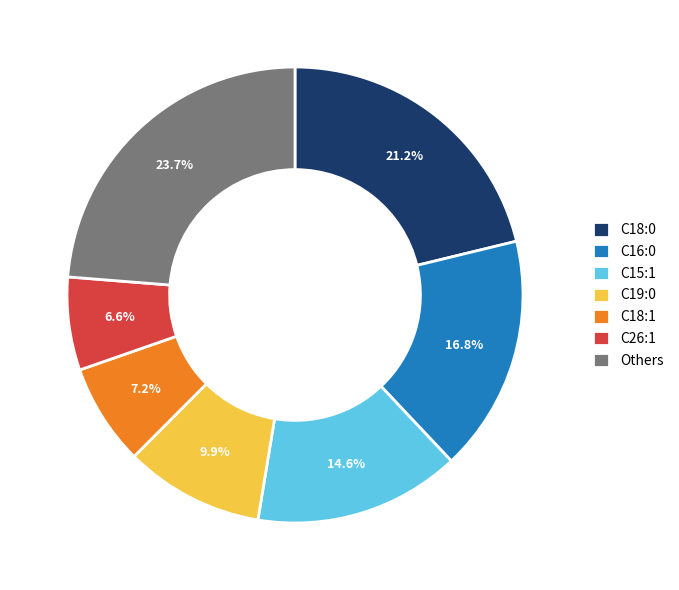

Which slice is the smallest?

C26:1